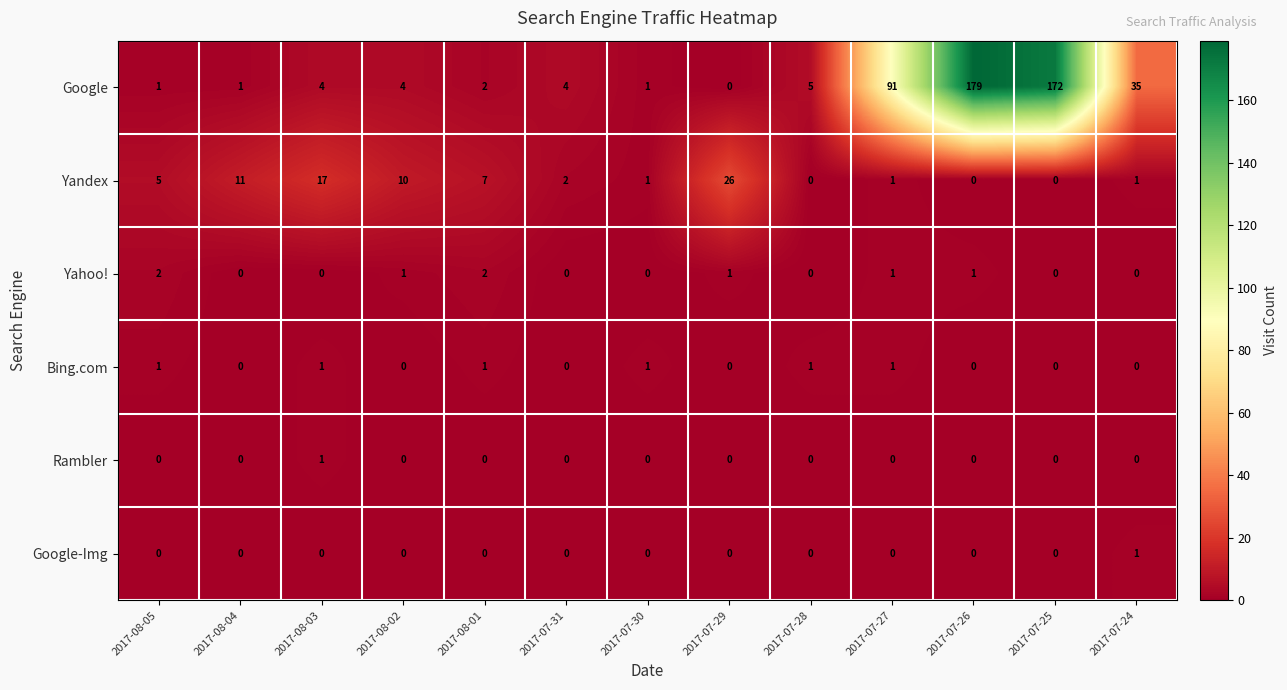

The value of Google-Img at 2017-08-02 is 0. True or false?

True